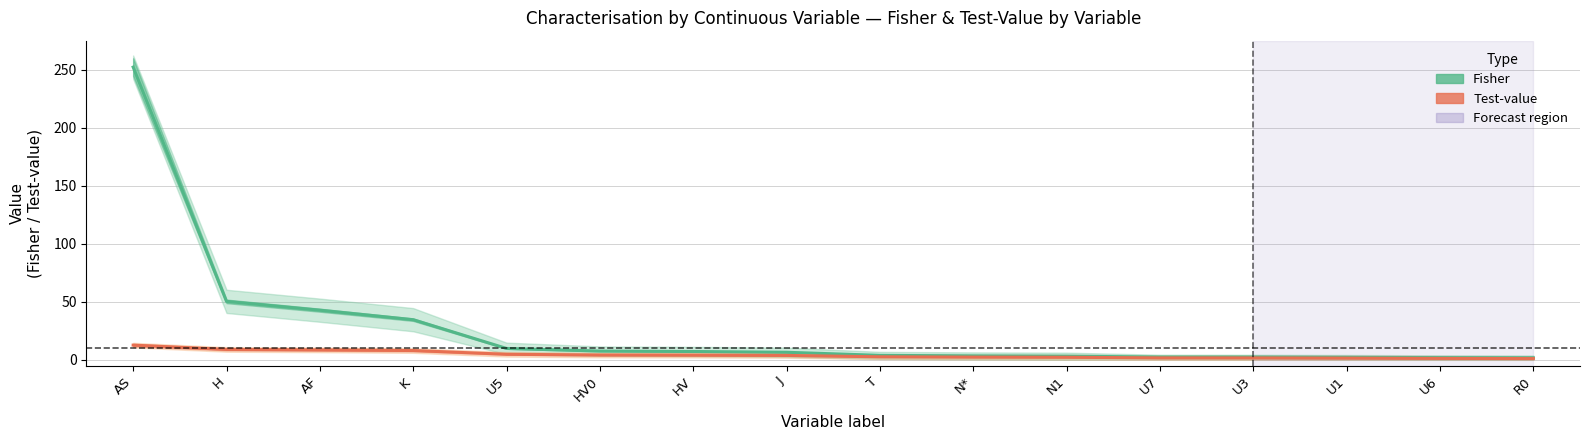

Is it true that Test-value equals 2.1 at U6?

False